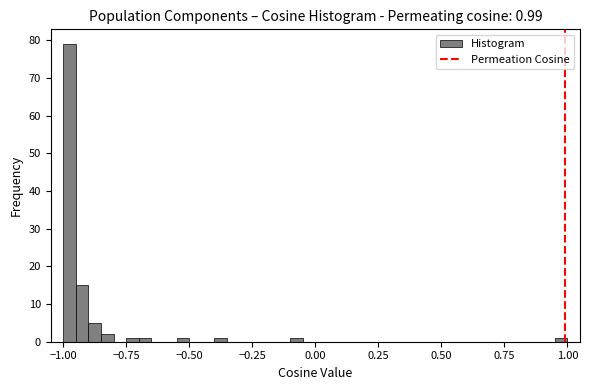

Read against the x-axis, roughly where is the centre of the tallest bar?

-0.95